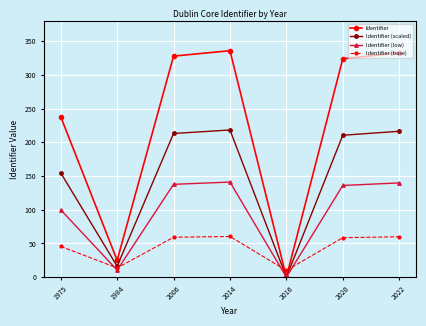

What is the greatest value displayed?

336.0